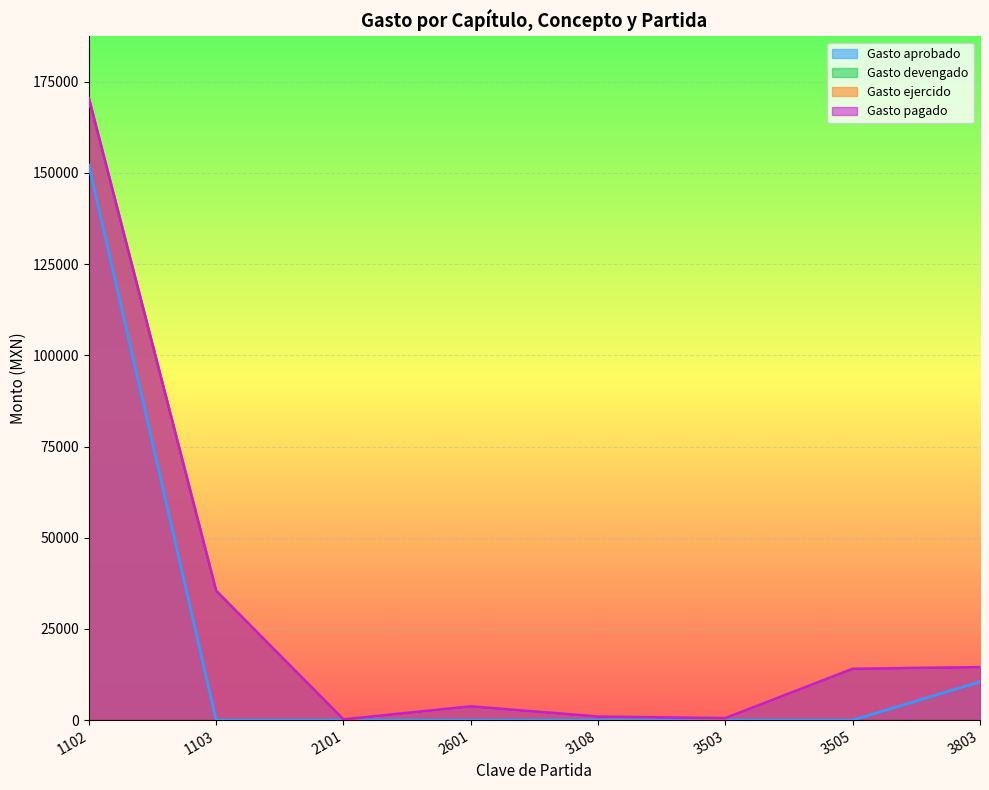

Is it true that Gasto ejercido equals 35400.5 at 1103?

True